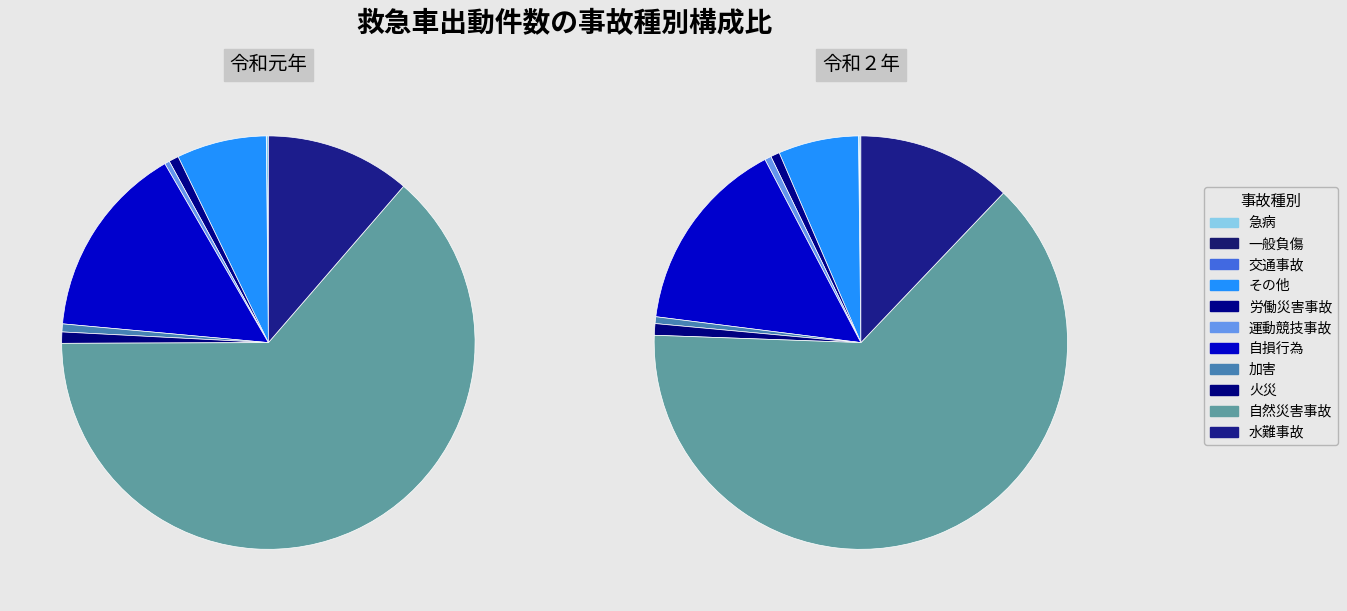

The 火災 slice represents 1% of the pie. True or false?

False